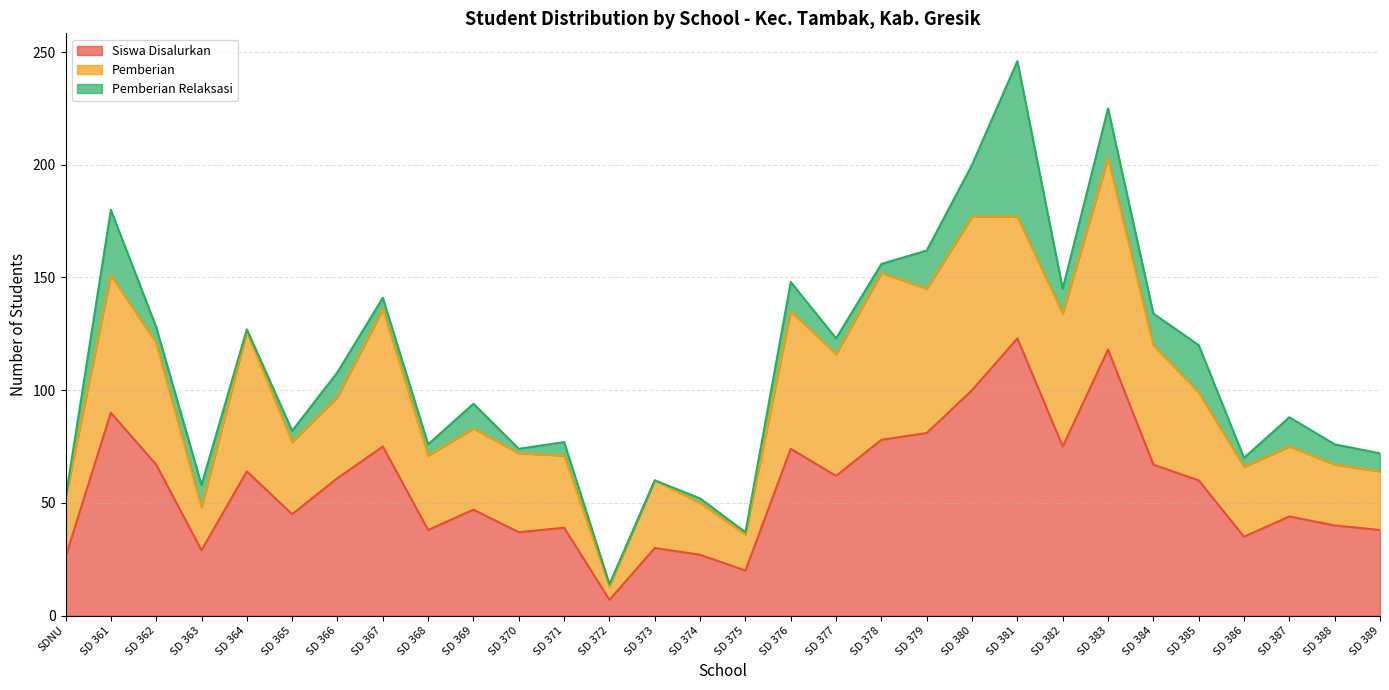

What is the difference between the maximum and minimum values in the Pemberian Relaksasi series?

69